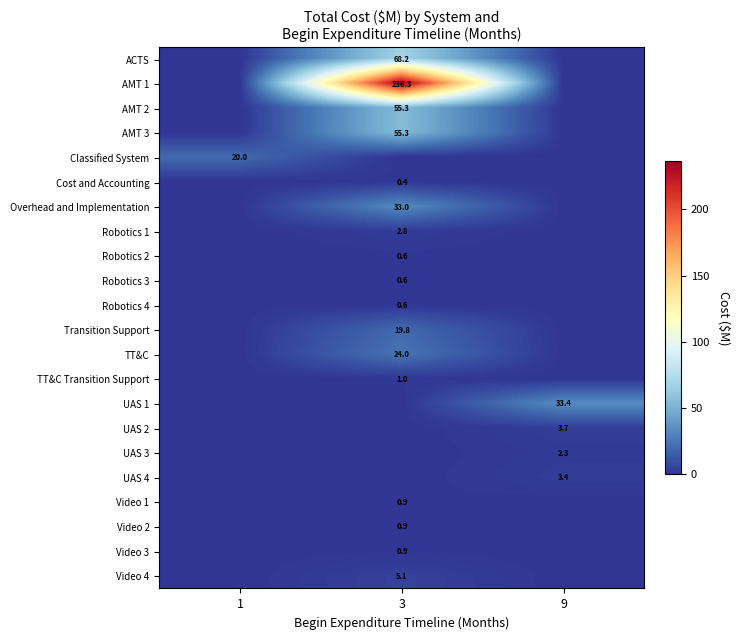

Is it true that Robotics 4 equals 0.6 at 3?

True